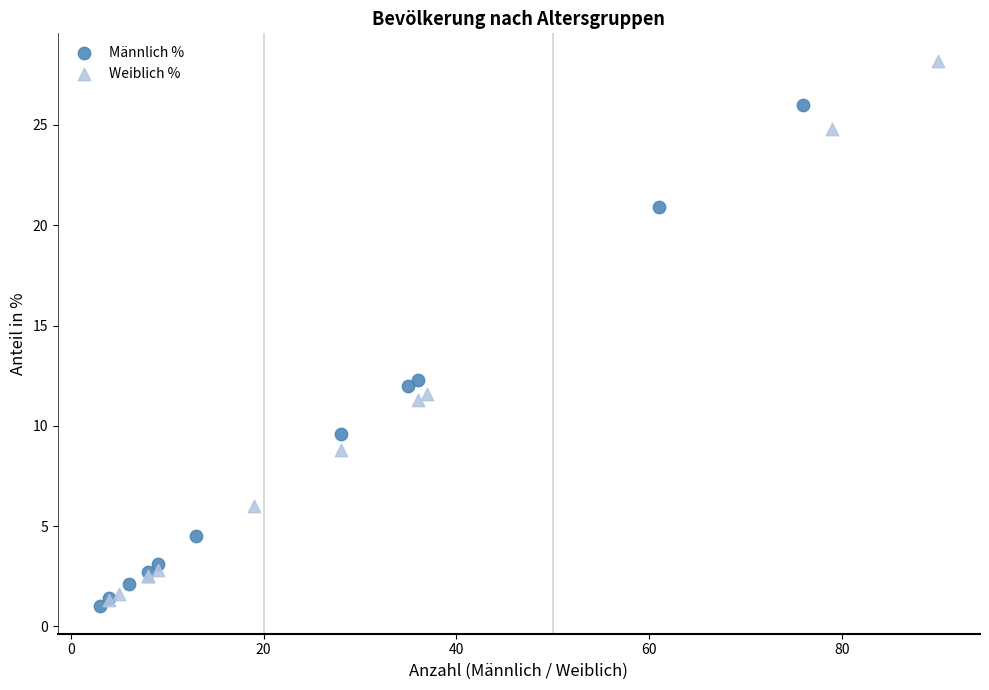

Which series contains the highest Y value?

Weiblich %